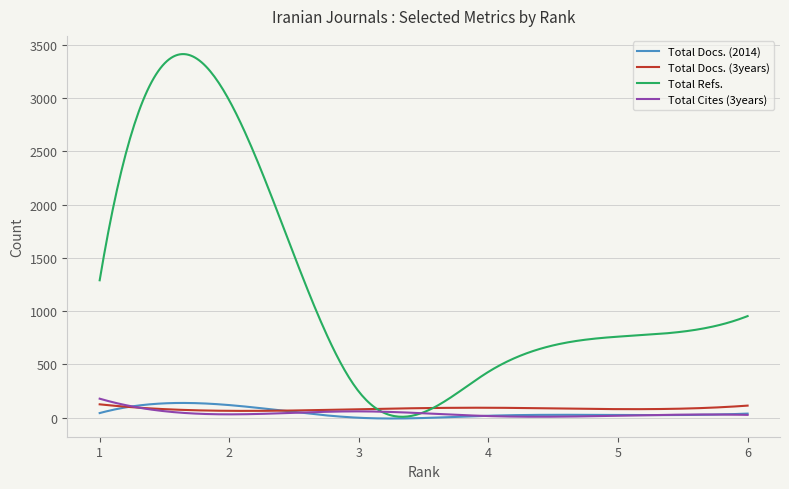

What is the average value of the Total Refs. series?

1220.7